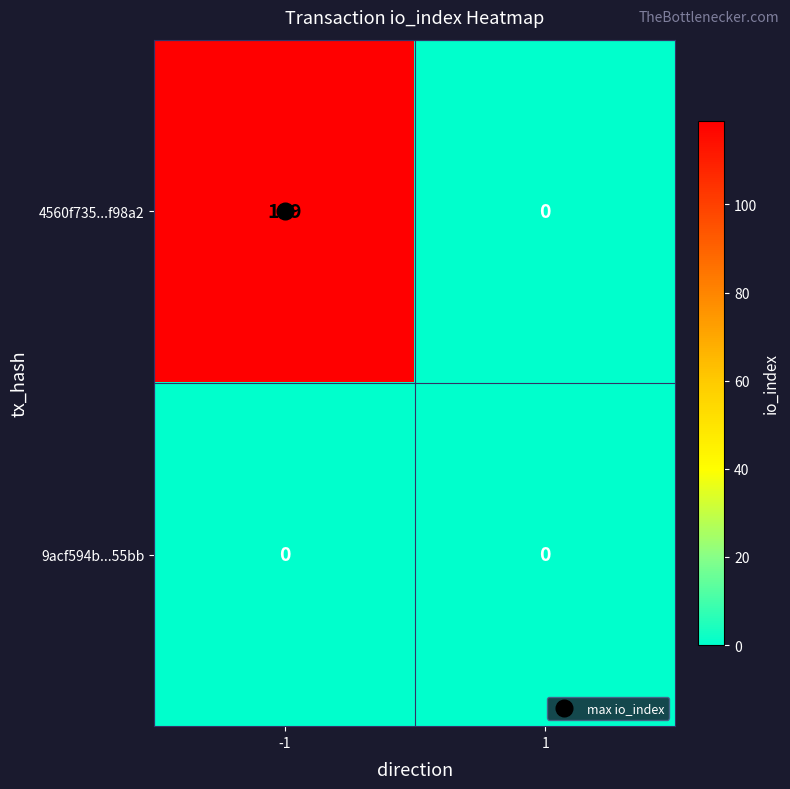

The 9acf594b...55bb series shows 0 at 1. True or false?

True